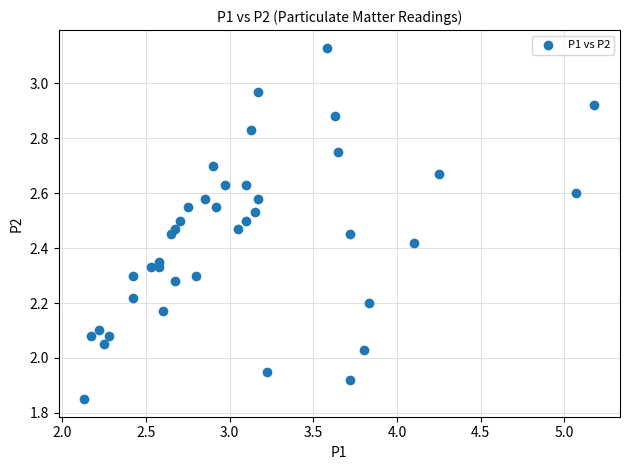

What is the range of Y values (max minus min)?

1.3